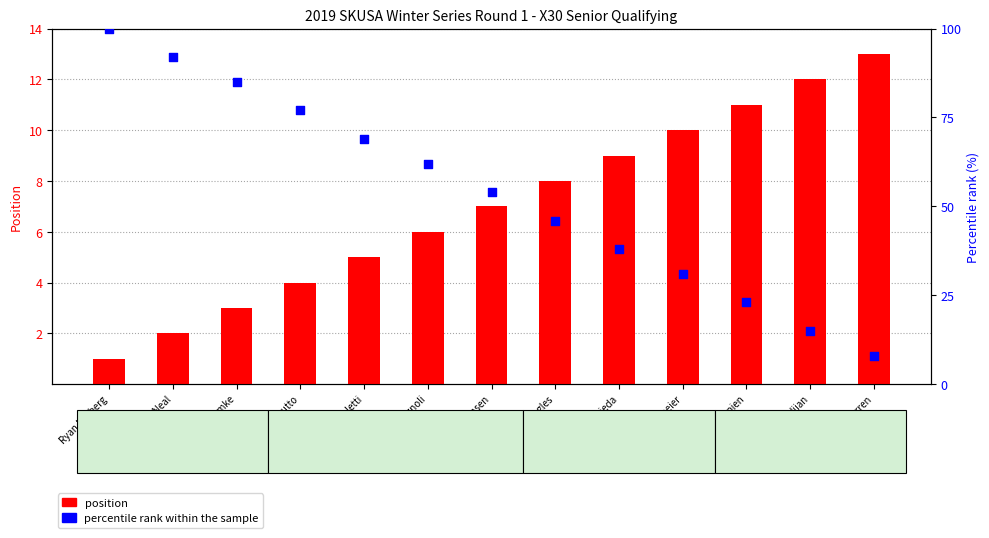

What are all the series names shown in the legend?

position, percentile rank within the sample